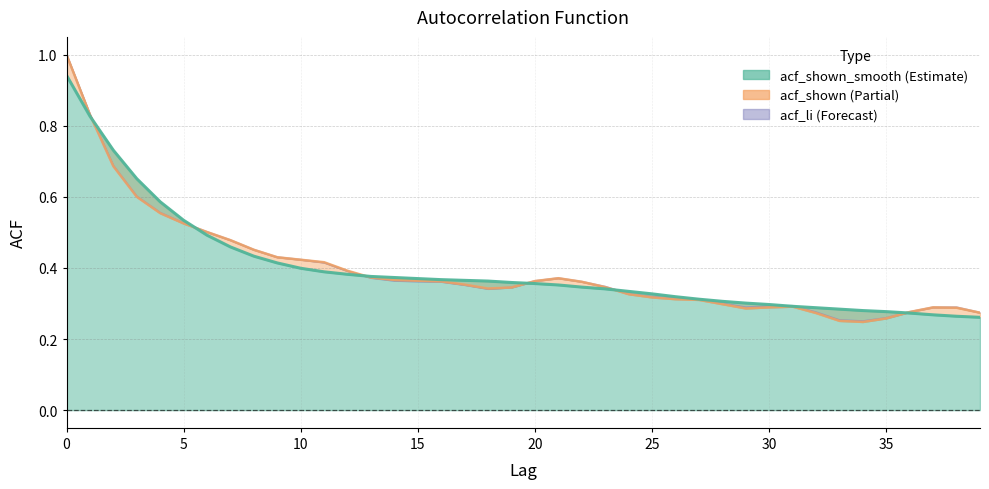

How many lines are shown in the chart?

3